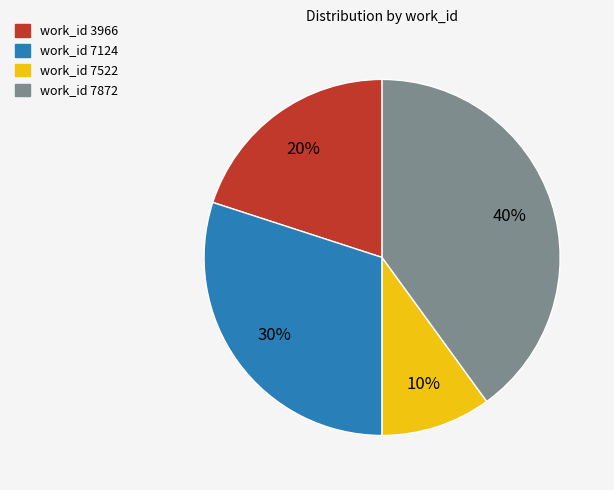

Is the sum of work_id 7124 and work_id 7522 greater than half?

No